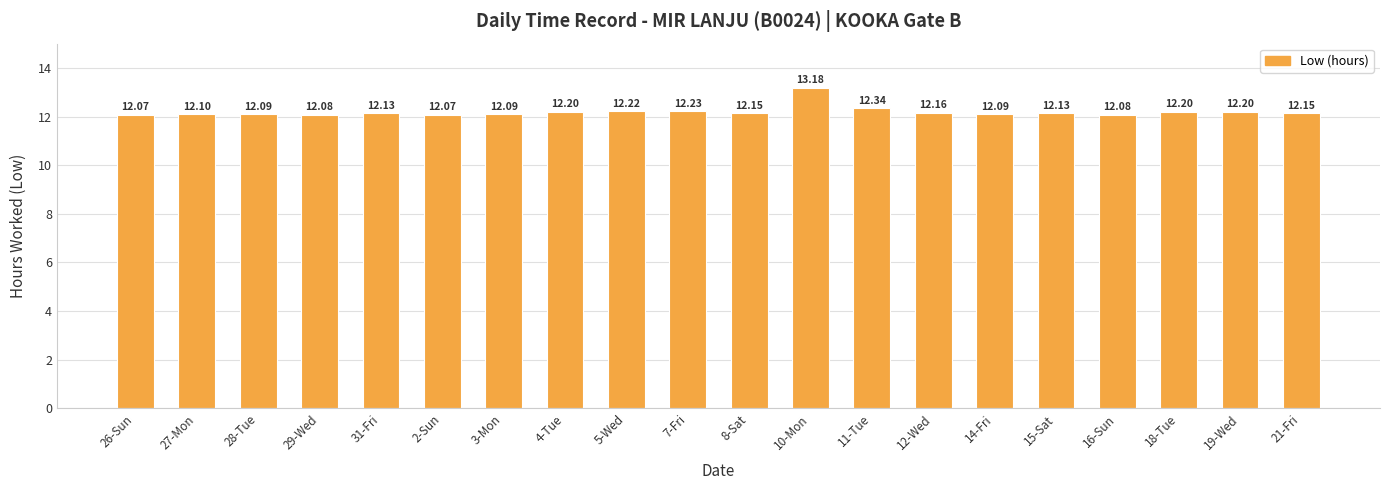

What is the sum of the values at 15-Sat and 7-Fri?

24.4